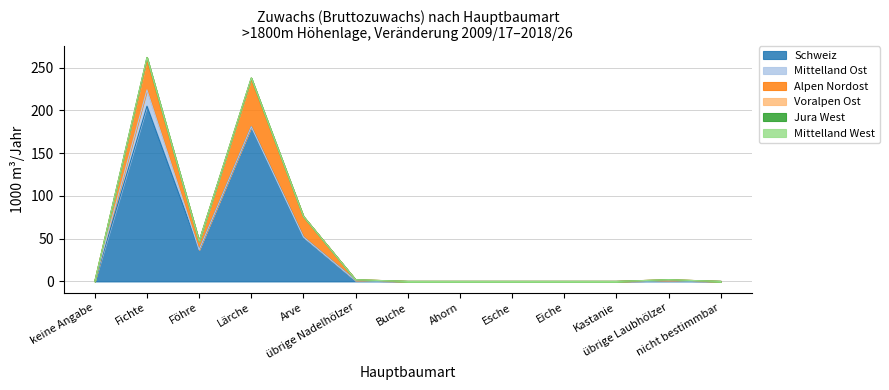

What is the sum of all Alpen Nordost values?

126